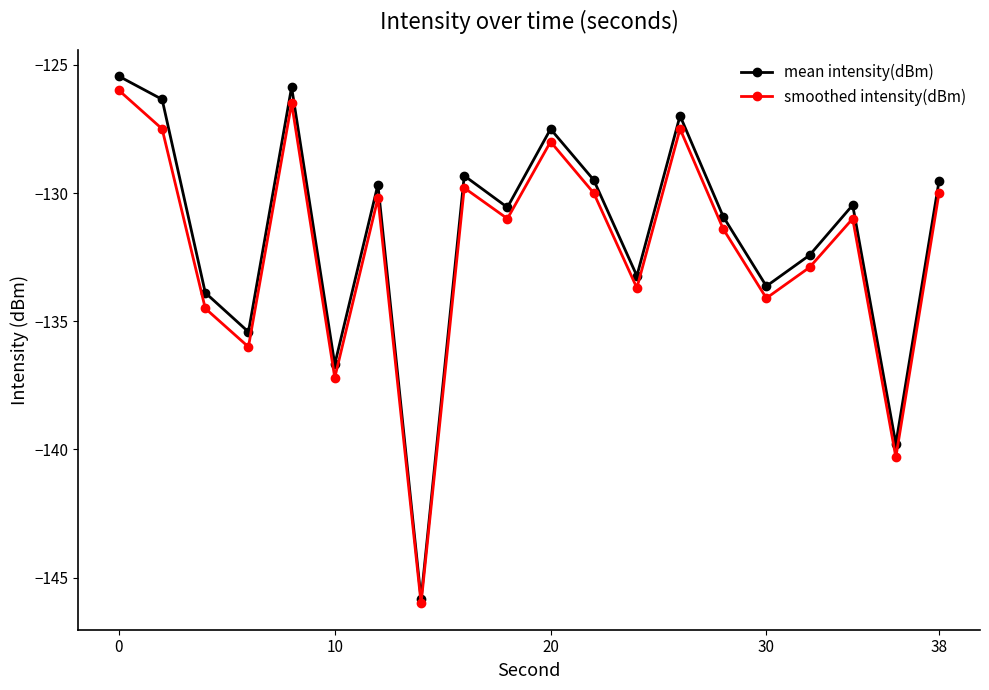

List the series in order of their peak value, highest first.

mean intensity(dBm), smoothed intensity(dBm)